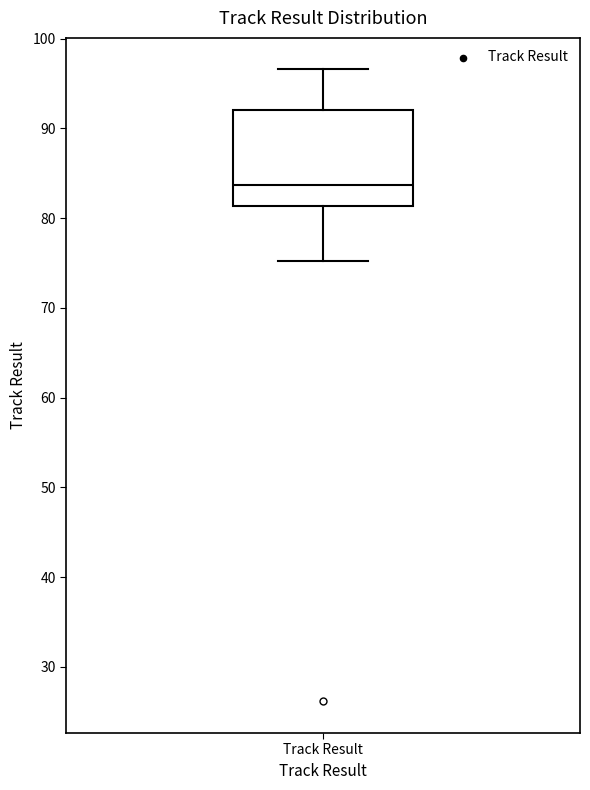

Where does the median line of the box for Track Result sit on the y-axis? The values are not printed on the chart, so give them approximately, as read against the axis.

84